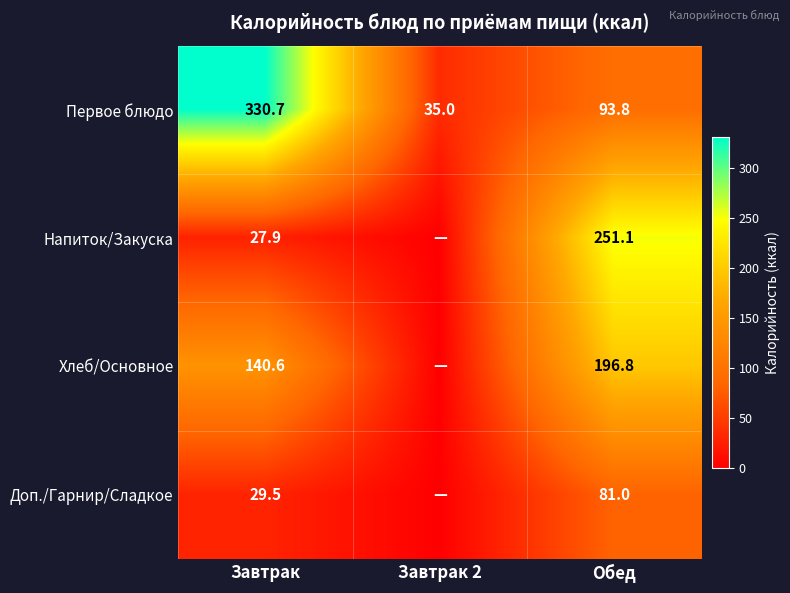

What is the sum of the Первое блюдо values at Обед and Завтрак 2?

128.8